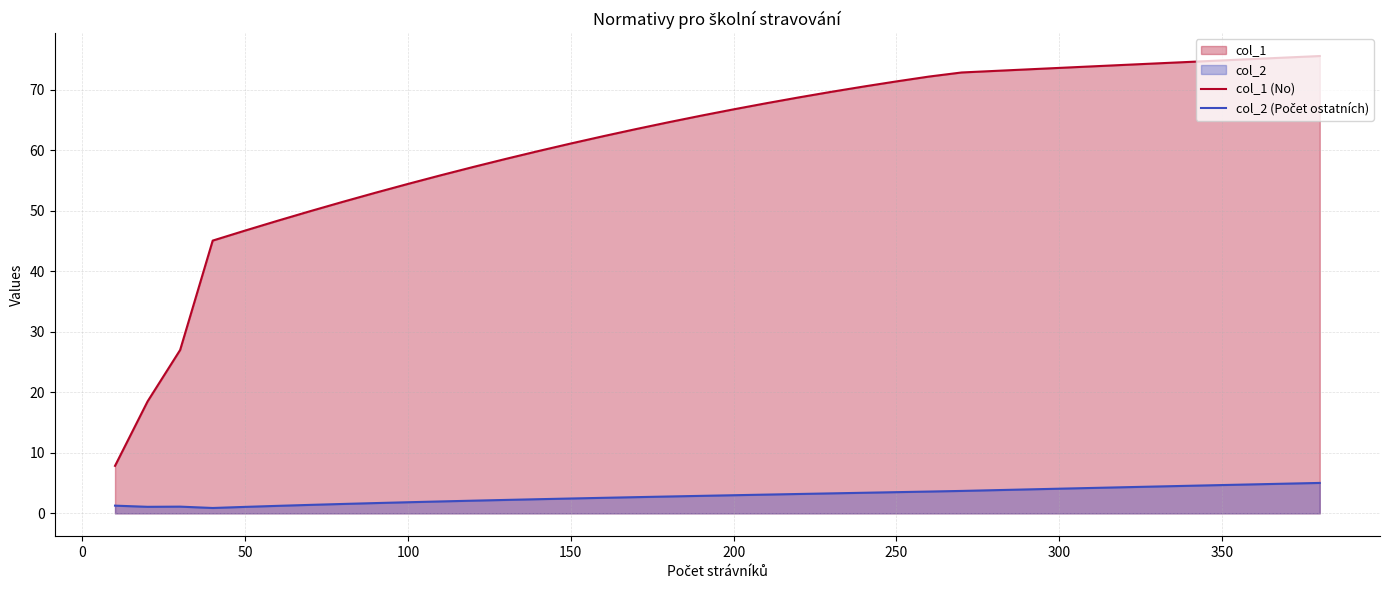

Which series has the widest spread of values?

col_1 (No)